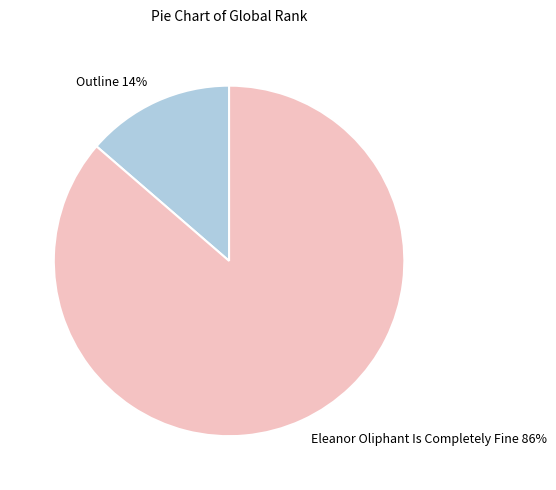

Is it true that Eleanor Oliphant Is Completely Fine is 86% of the pie?

True